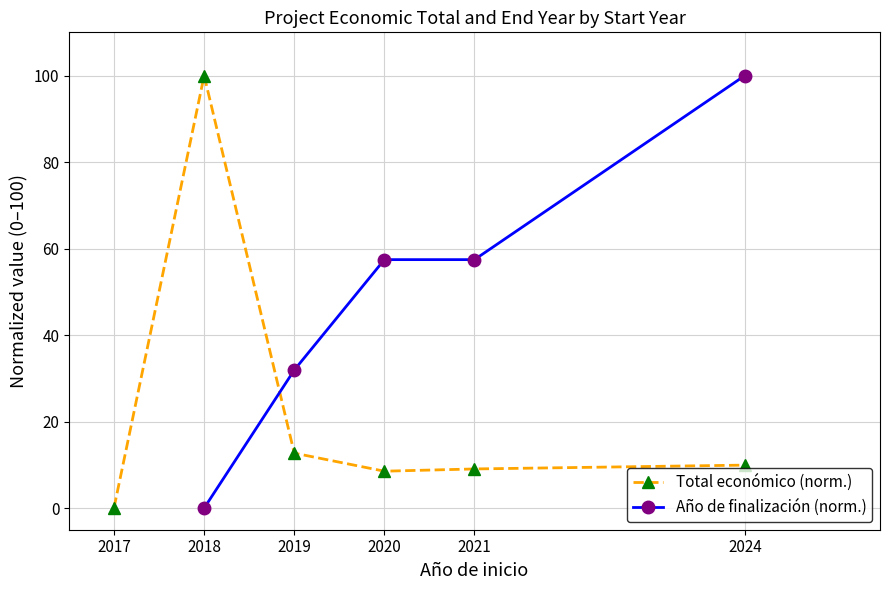

At which category does Total económico (norm.) reach its first local valley?

2020